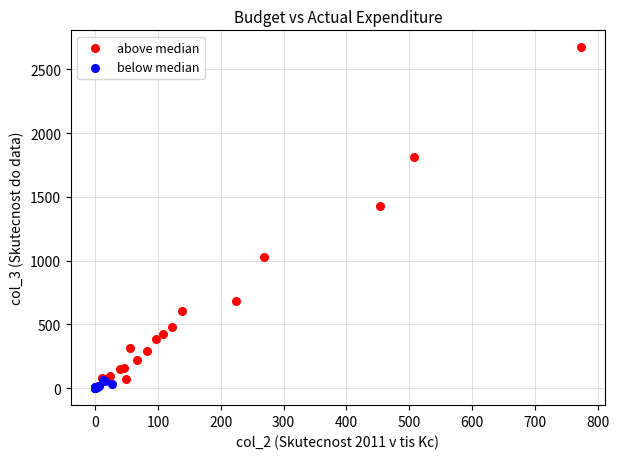

Which series reaches the maximum Y coordinate?

above median